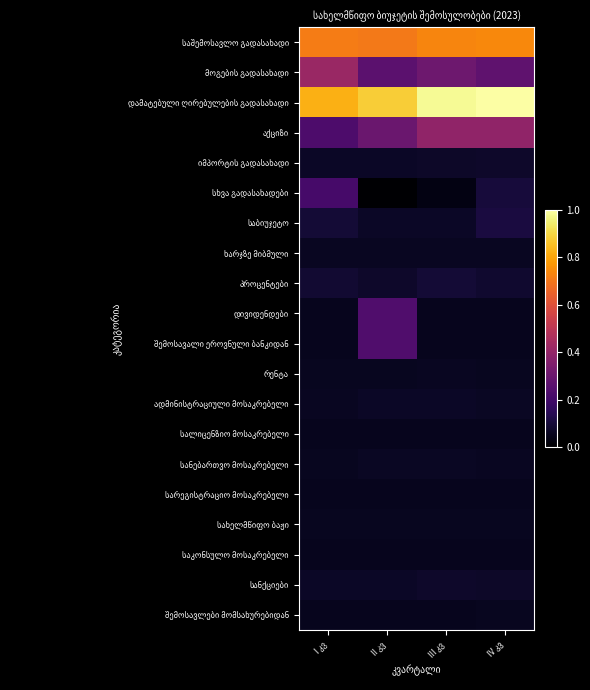

At which category does the chart reach its minimum across all series?

II კვ